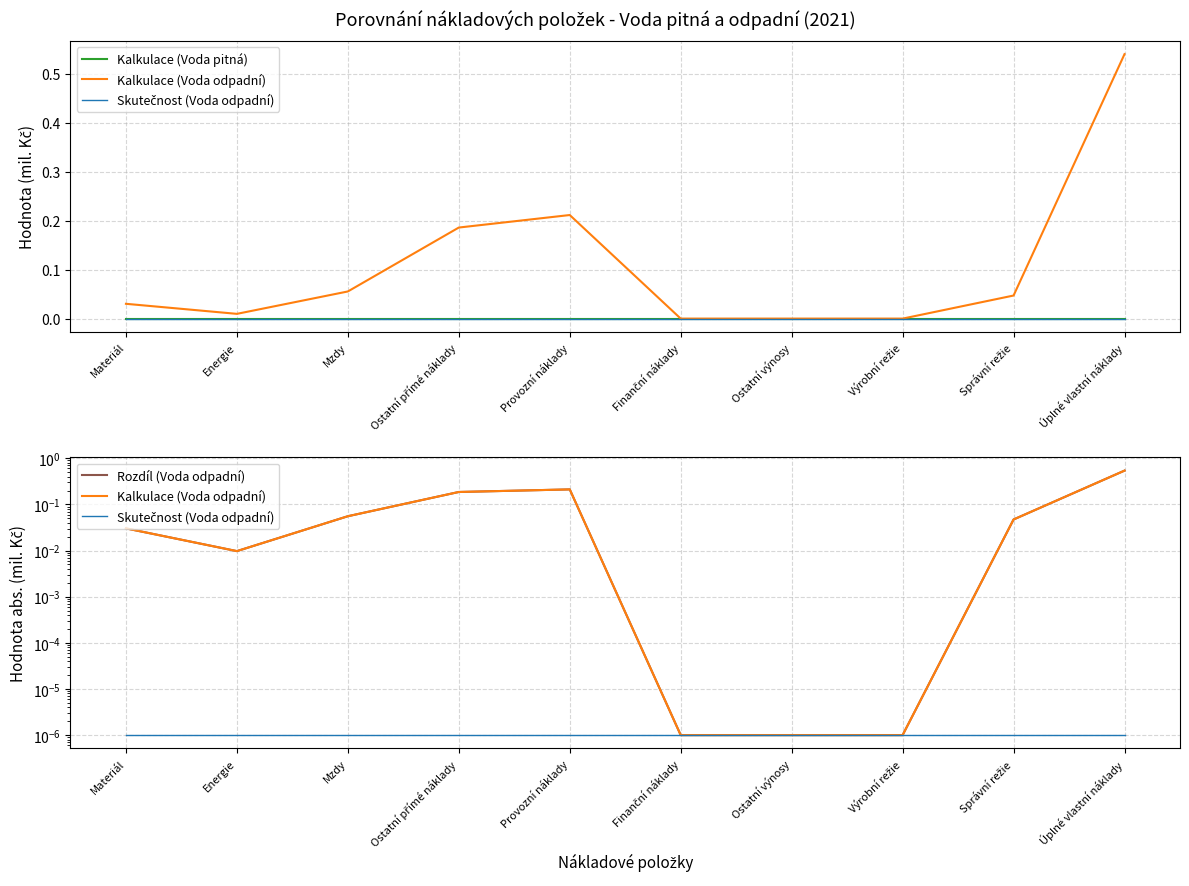

Which series has the widest spread of values?

Kalkulace (Voda odpadní)